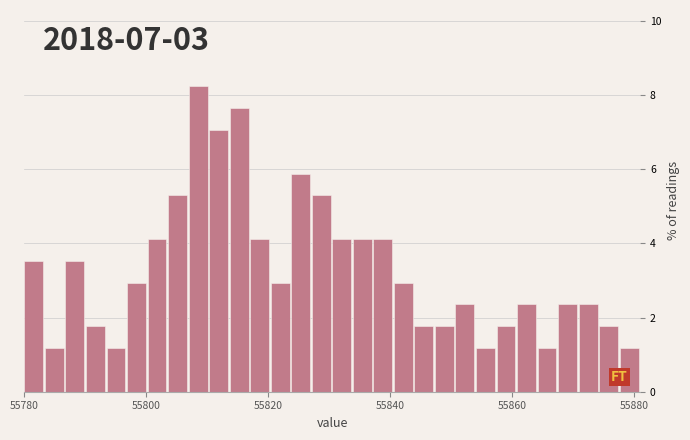

Around what value on the x-axis is the tallest bar? Give the approximate position of its centre, as read against the axis.

55808